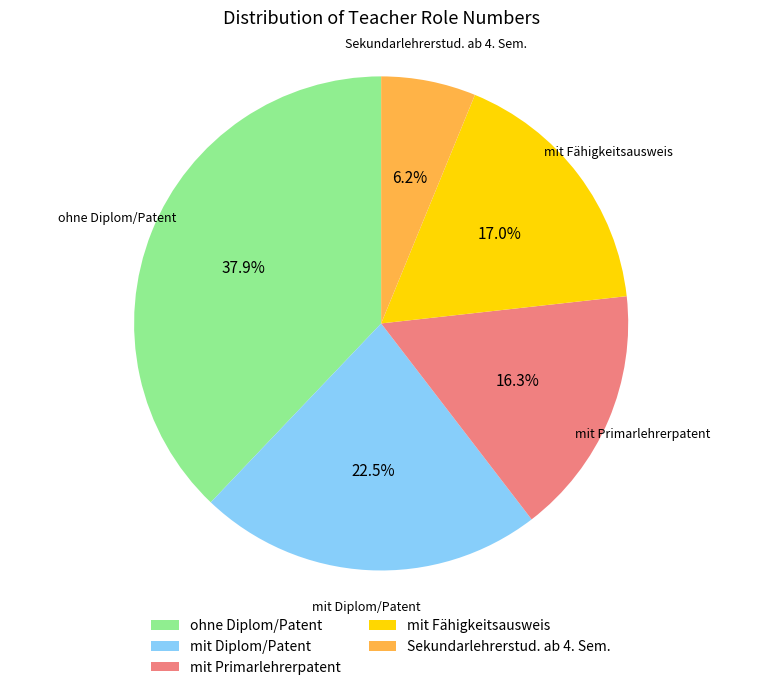

Is Sekundarlehrerstud. ab 4. Sem. the majority of the pie?

No